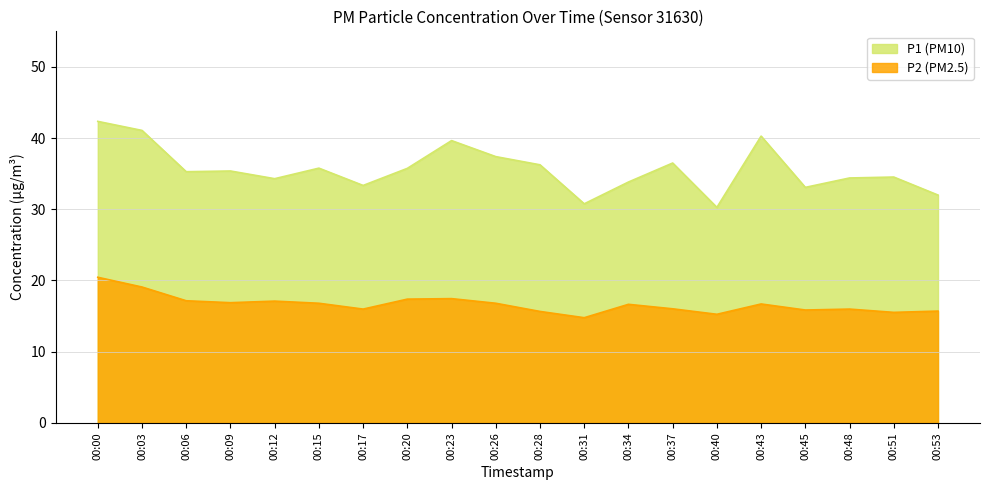

Rank the series by their average value, from lowest to highest.

P2 (PM2.5), P1 (PM10)